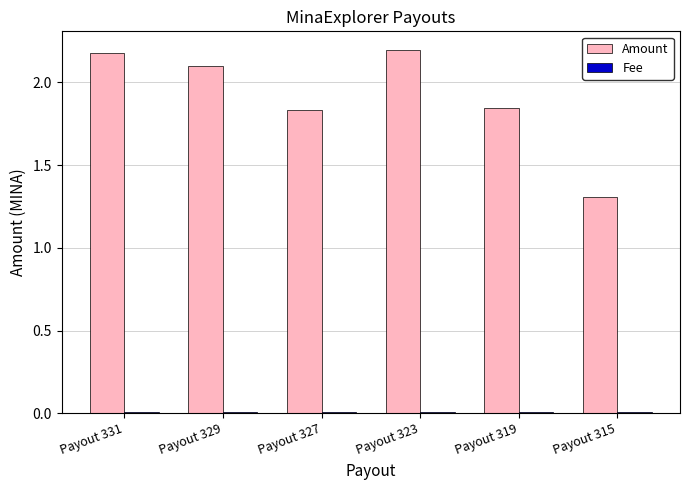

The value of Amount at Payout 323 is 0.7. True or false?

False